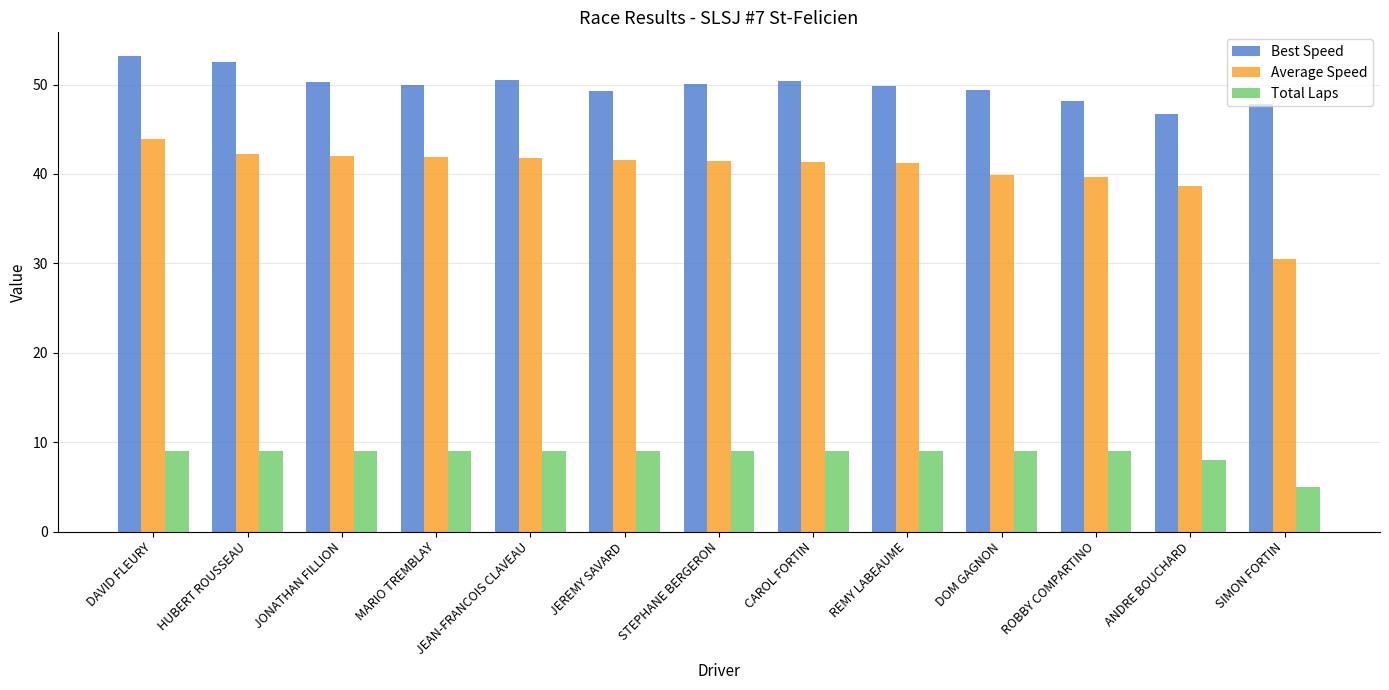

Are the bars horizontal?

No